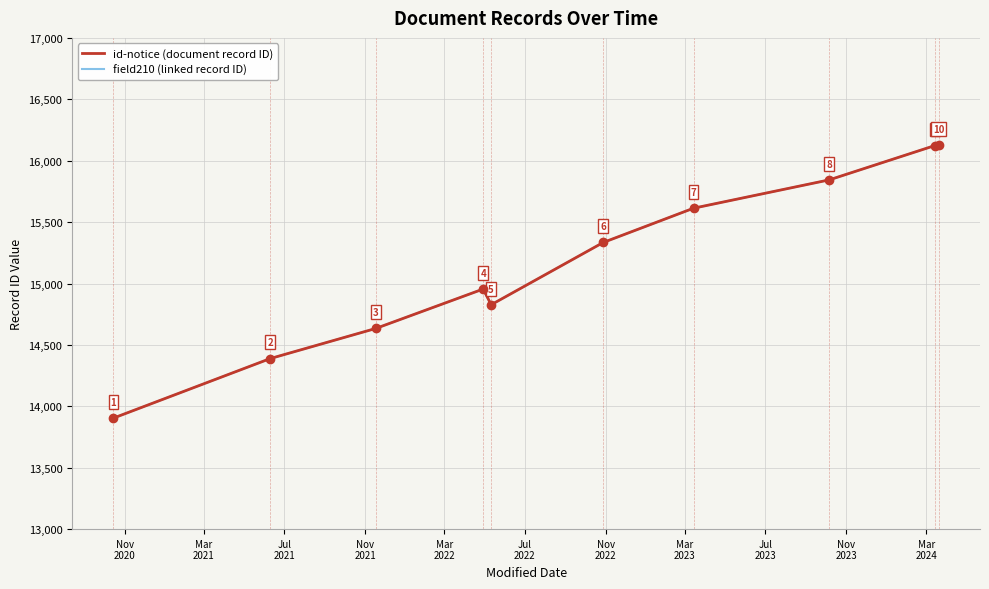

True or false: id-notice (document record ID) has more than 1 points higher than both neighbors.

False